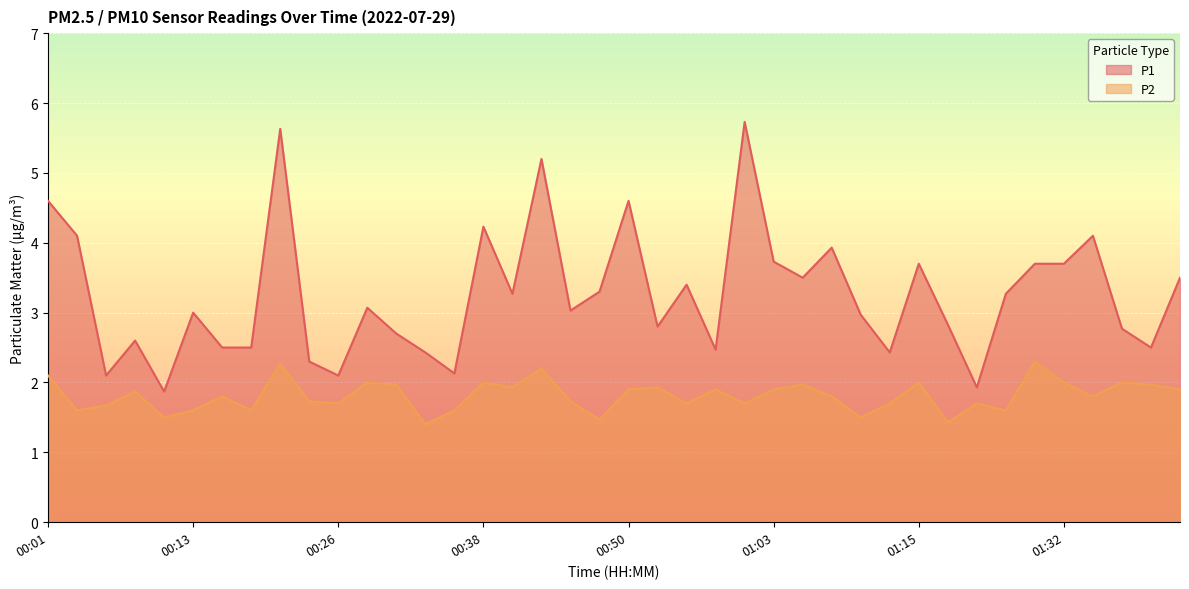

What is the value of the P1 point at the 17th from the left?

3.3